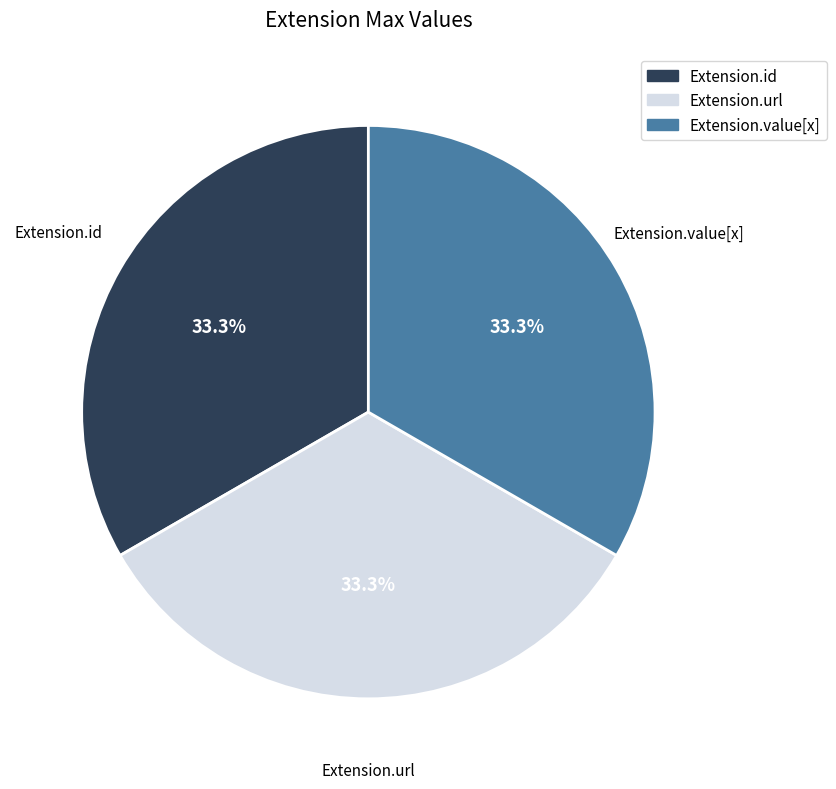

To the nearest percent, what is the difference between the largest and smallest slice percentages?

0%